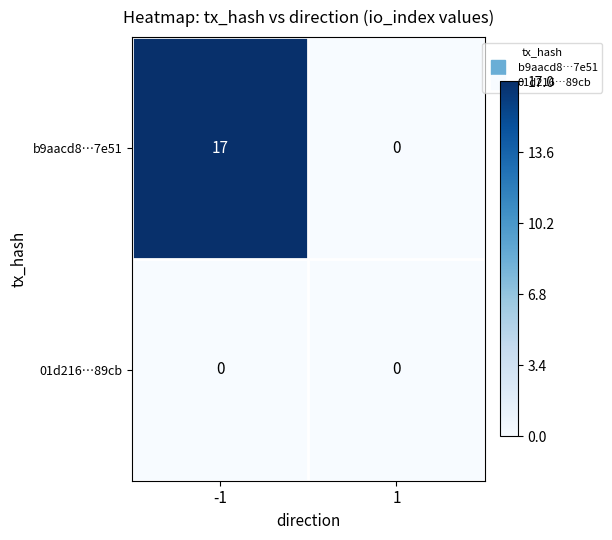

Between -1 and 1, which series saw the biggest shift?

b9aacd8…7e51